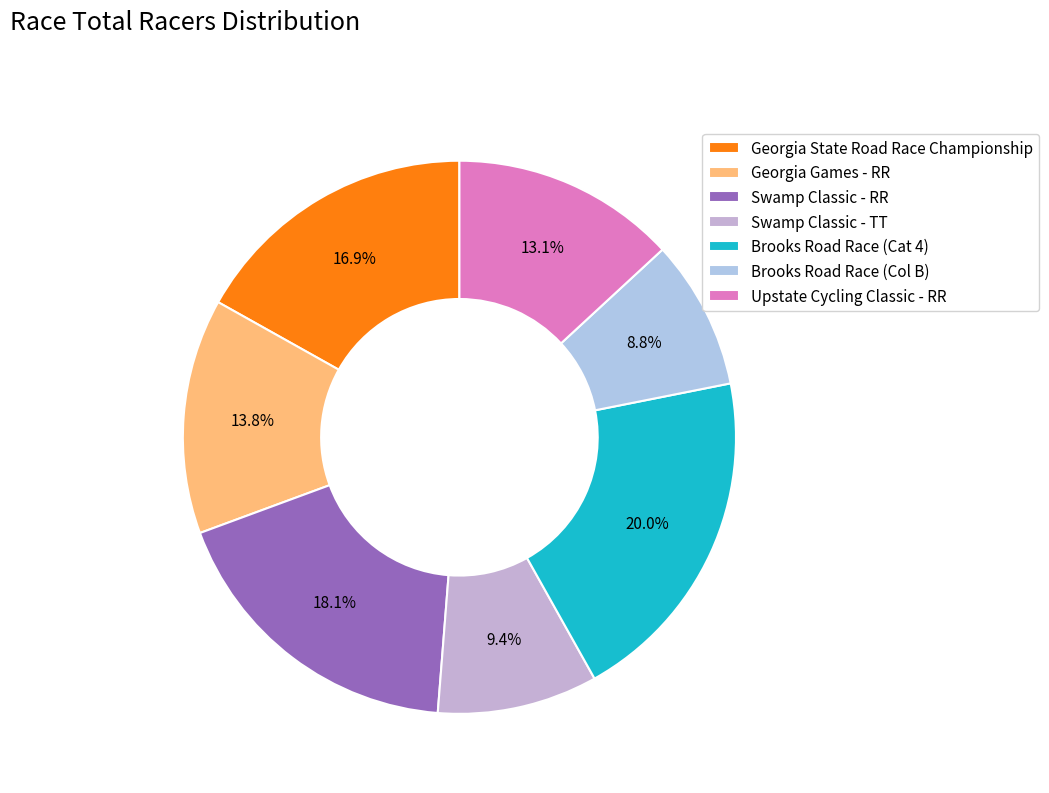

Which category has the biggest portion of the pie?

Brooks Road Race (Cat 4)